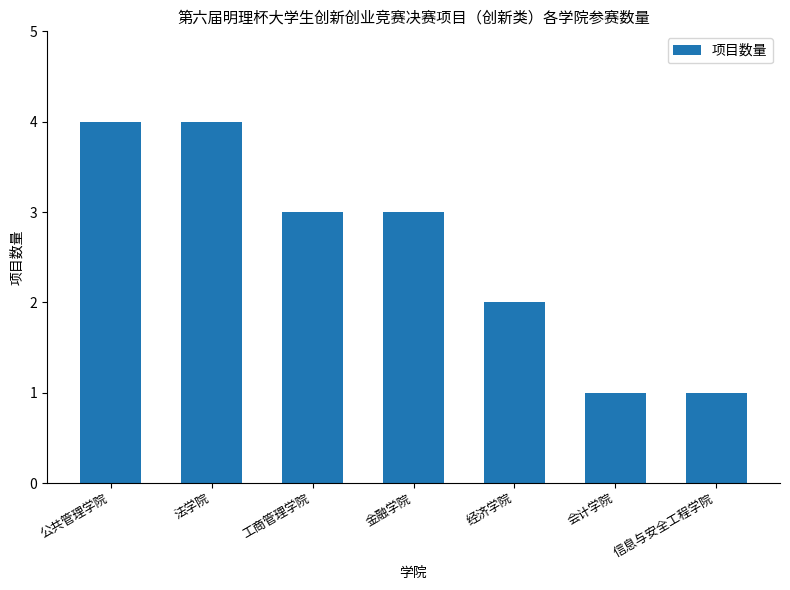

Does the chart contain any negative values?

No